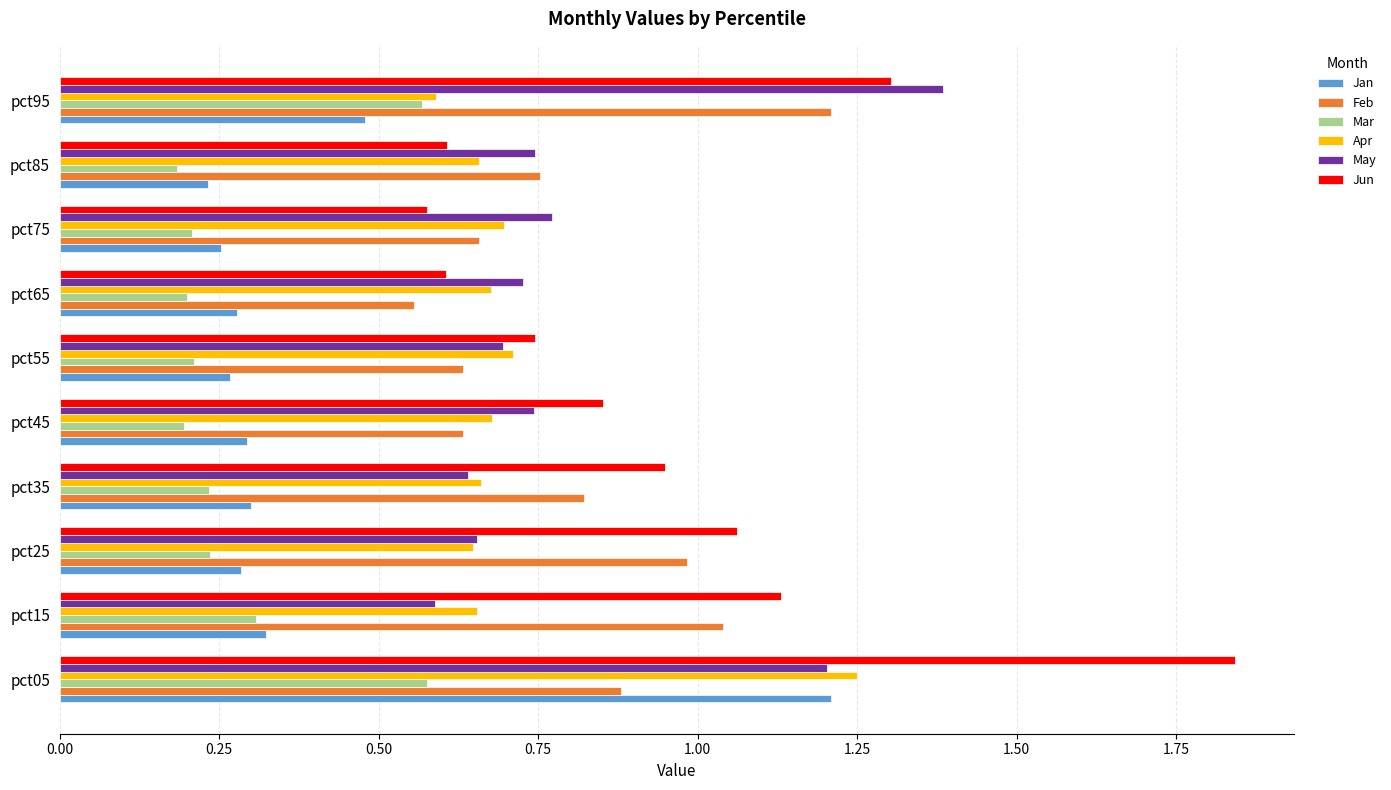

Is the value of May at pct45 greater than the value of Jan at pct25?

Yes